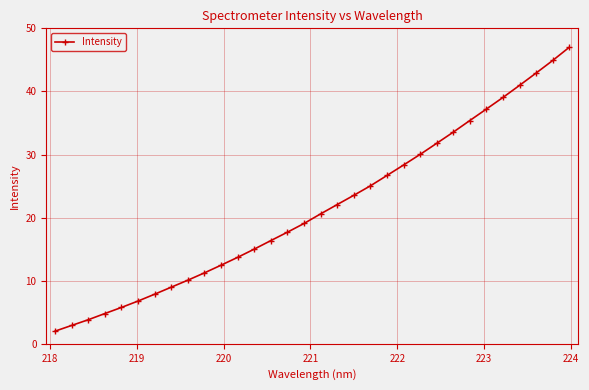

What is the smallest value displayed?

2.0